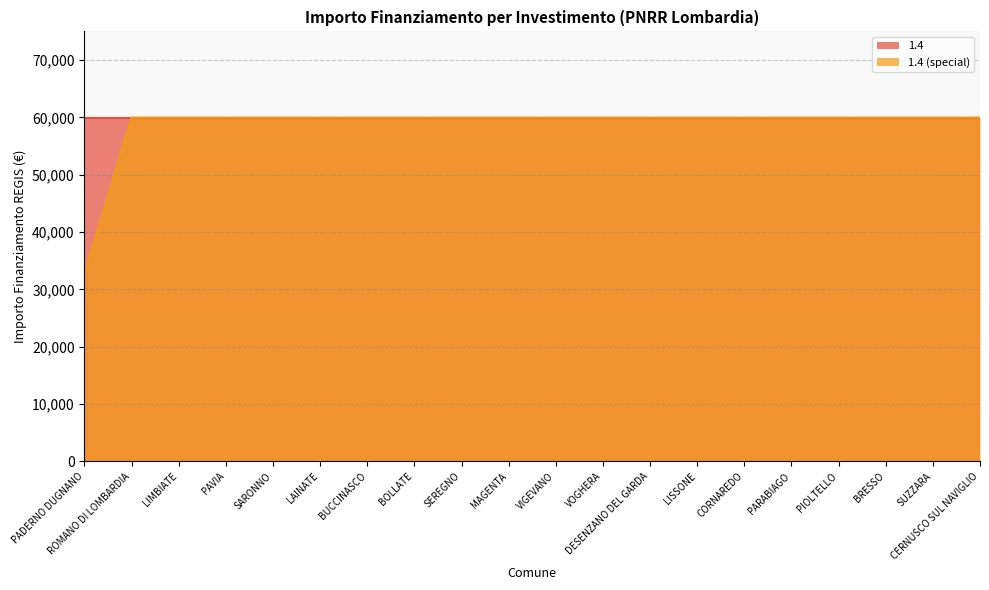

How many series are shown in this chart?

2